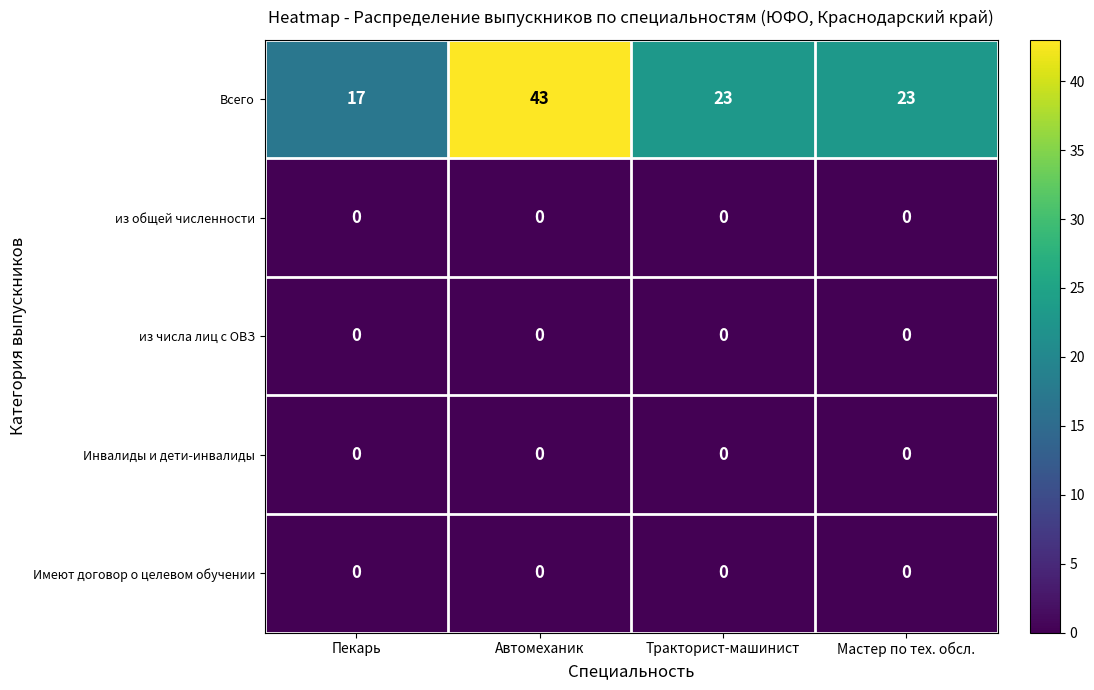

What is the total value across all series at Тракторист-машинист?

23